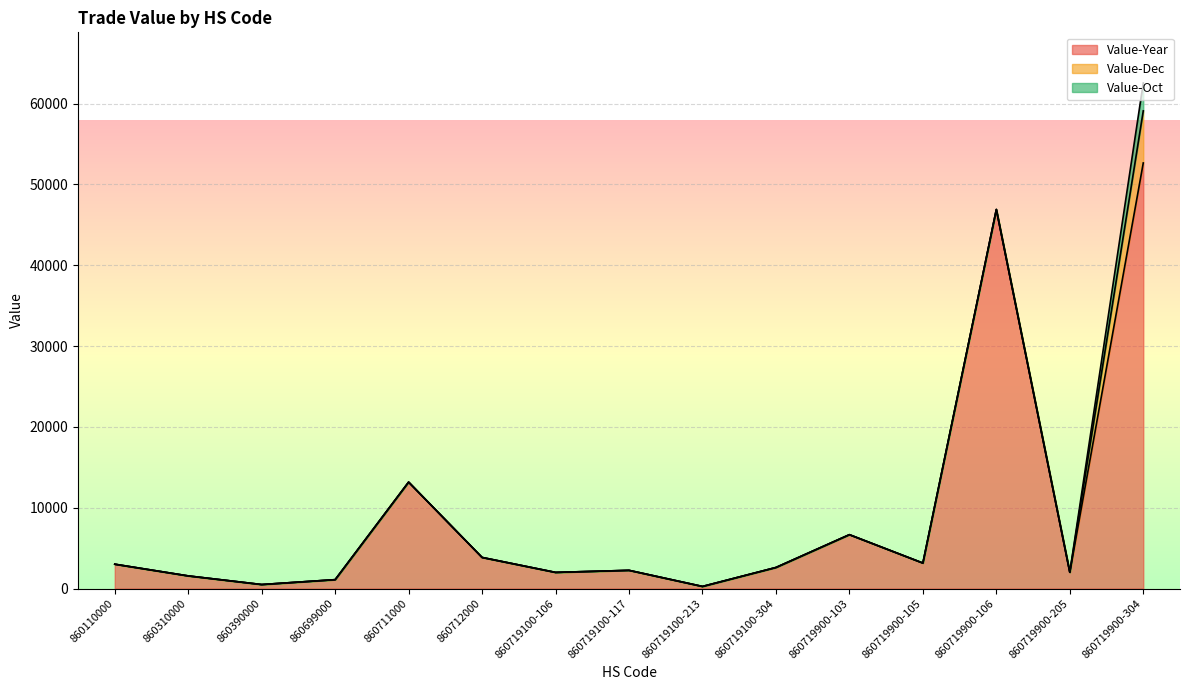

At which category is the sum across all series the highest?

860719900-304